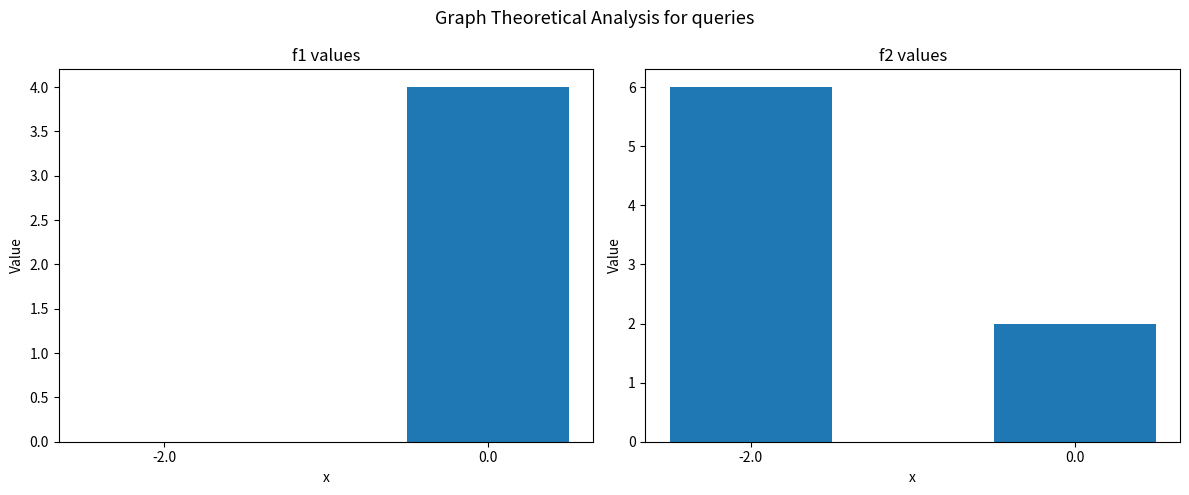

How many bars are there in each group?

2